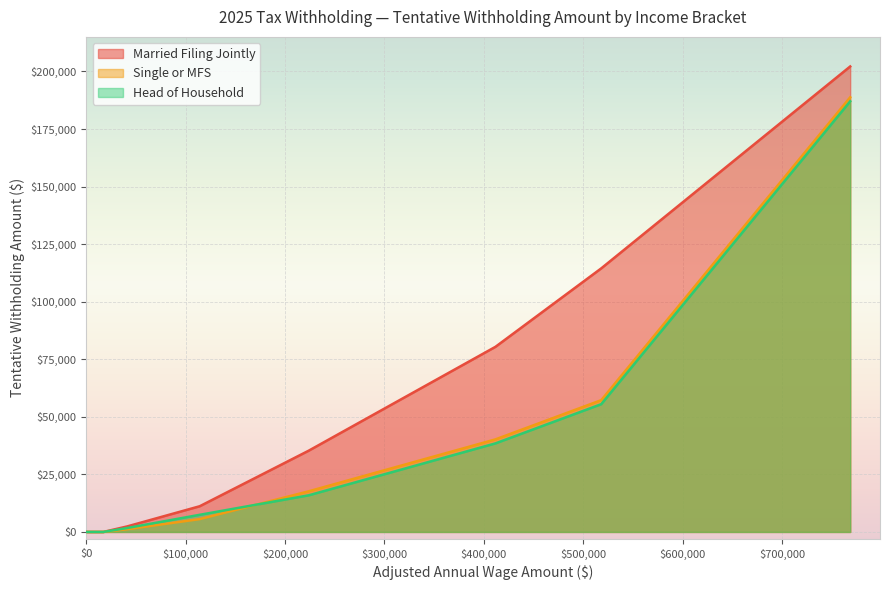

What is the highest value of the Head of Household series?

187031.5